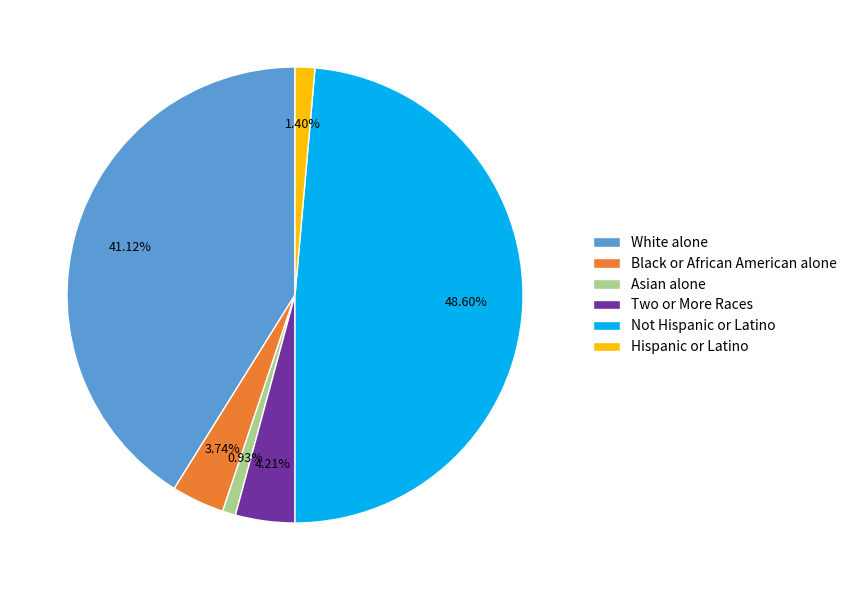

Does Black or African American alone represent more than half of the total?

No